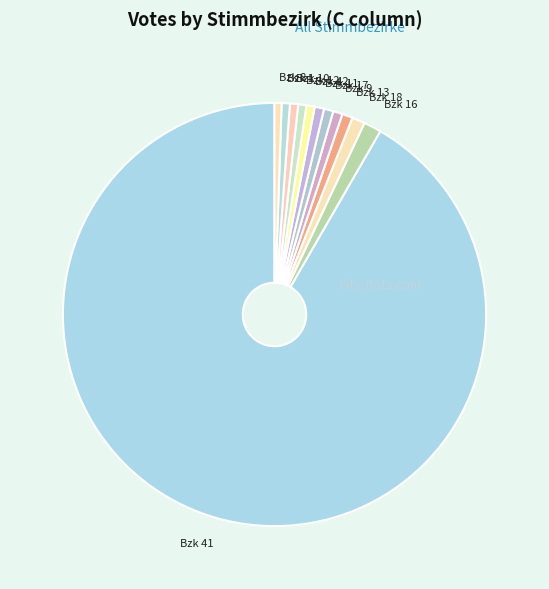

Which category has the biggest portion of the pie?

Bzk 41